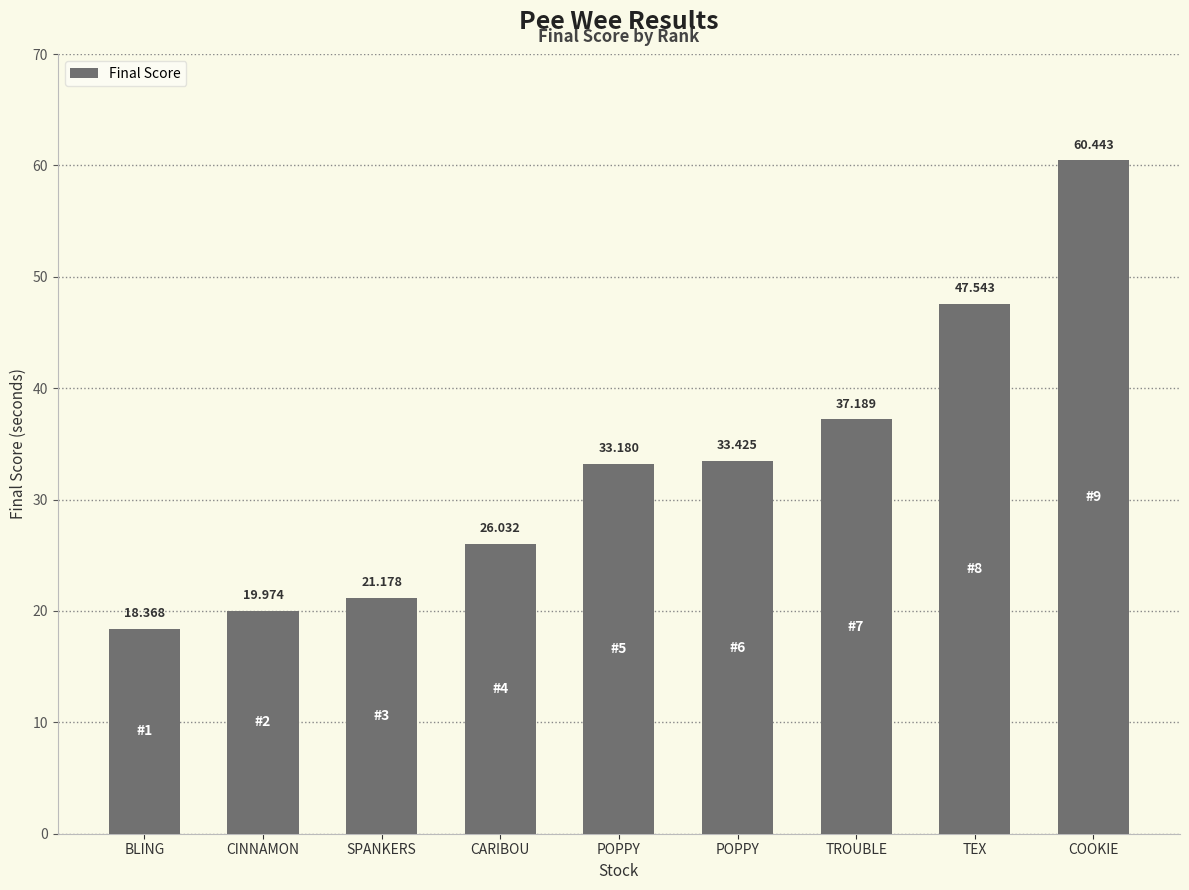

How many series are shown in this chart?

1